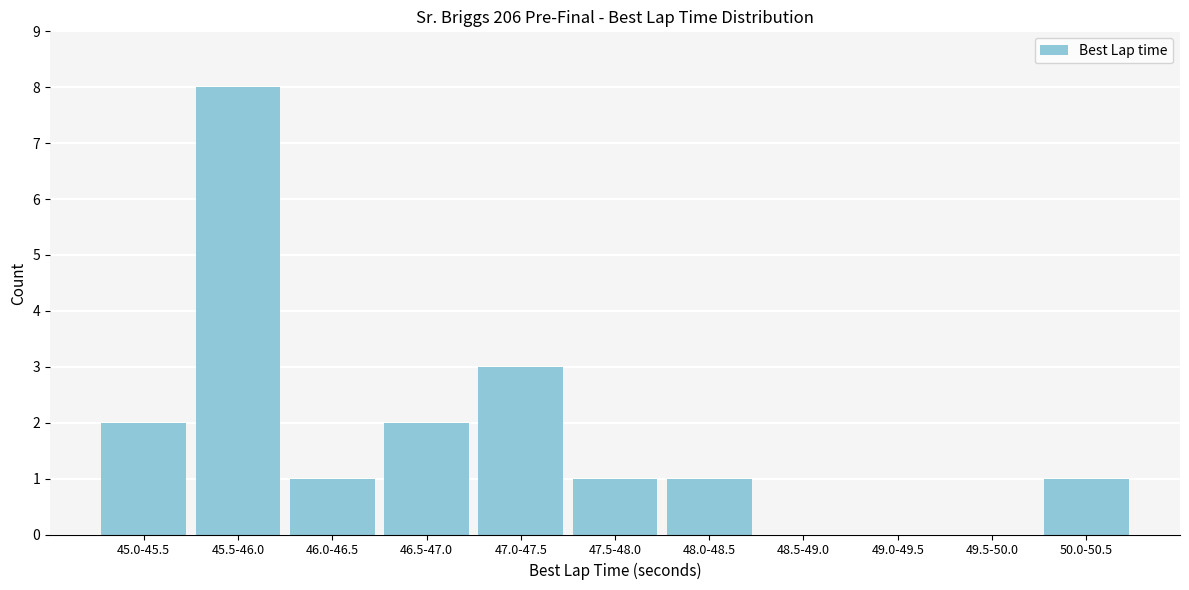

Reading left to right, transcribe all the data shown in this chart.

45.0-45.5=2	45.5-46.0=8	46.0-46.5=1	46.5-47.0=2	47.0-47.5=3	47.5-48.0=1	48.0-48.5=1	48.5-49.0=0	49.0-49.5=0	49.5-50.0=0	50.0-50.5=1